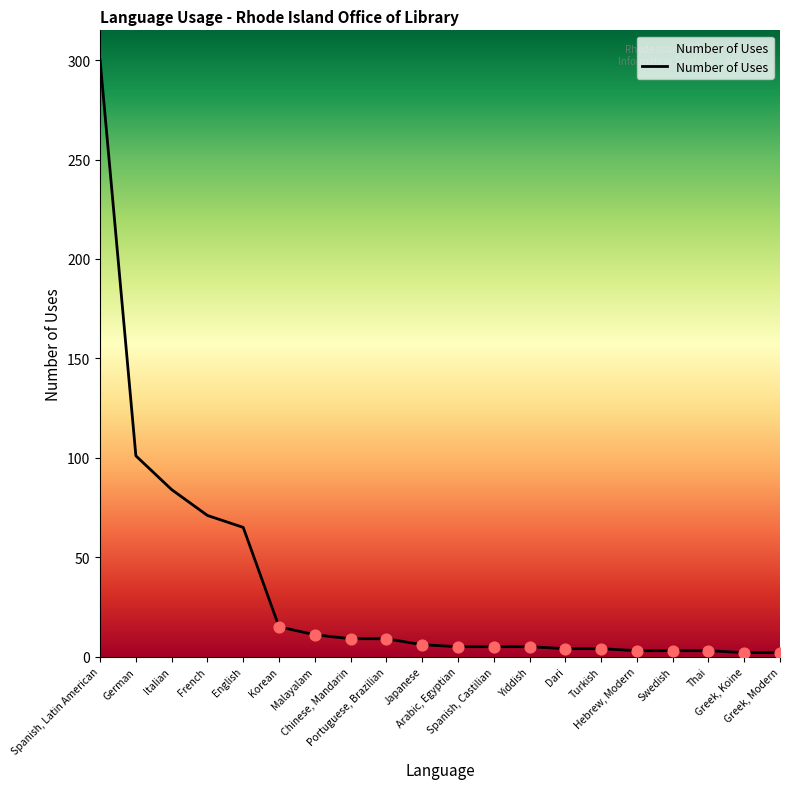

Which has a higher value, Spanish, Latin American or Portuguese, Brazilian?

Spanish, Latin American